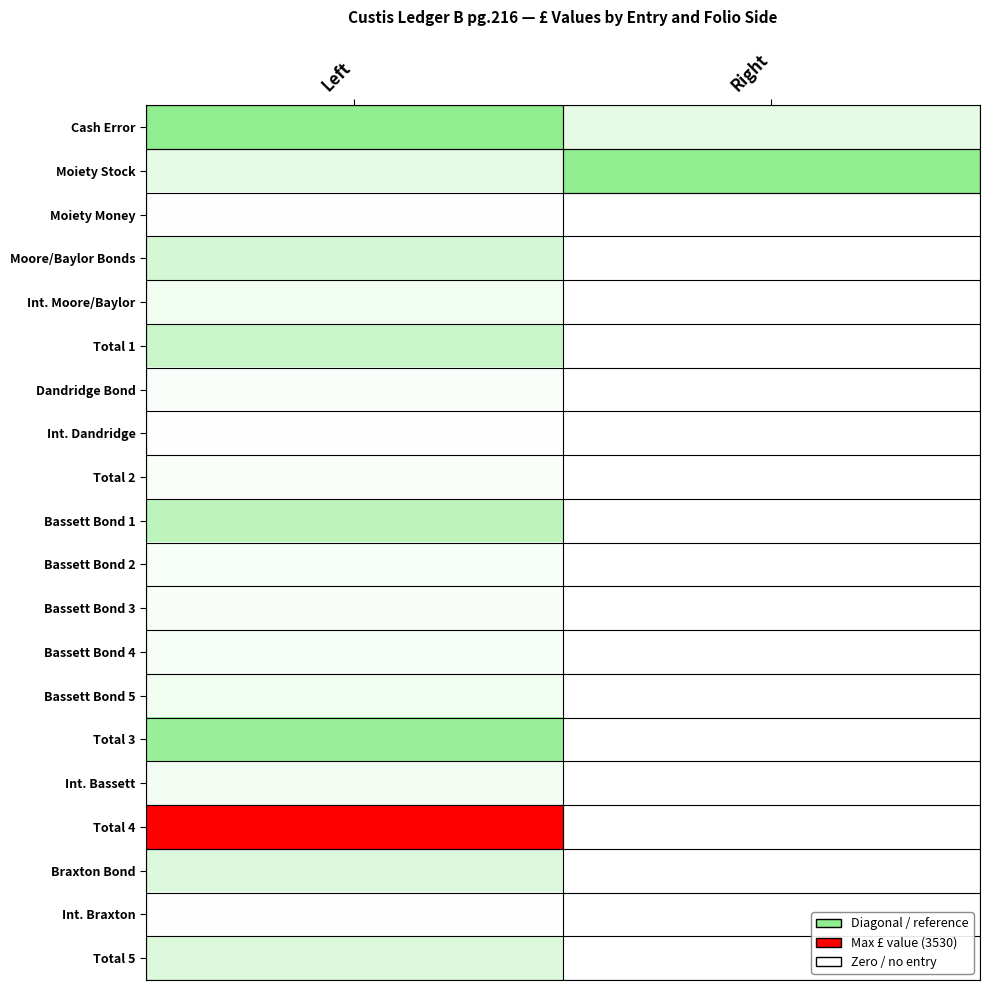

At Right, list the series in order from smallest to largest.

Moiety Money, Moore/Baylor Bonds, Int. Moore/Baylor, Total 1, Dandridge Bond, Int. Dandridge, Total 2, Bassett Bond 1, Bassett Bond 2, Bassett Bond 3, Bassett Bond 4, Bassett Bond 5, Total 3, Int. Bassett, Total 4, Braxton Bond, Int. Braxton, Total 5, Moiety Stock, Cash Error